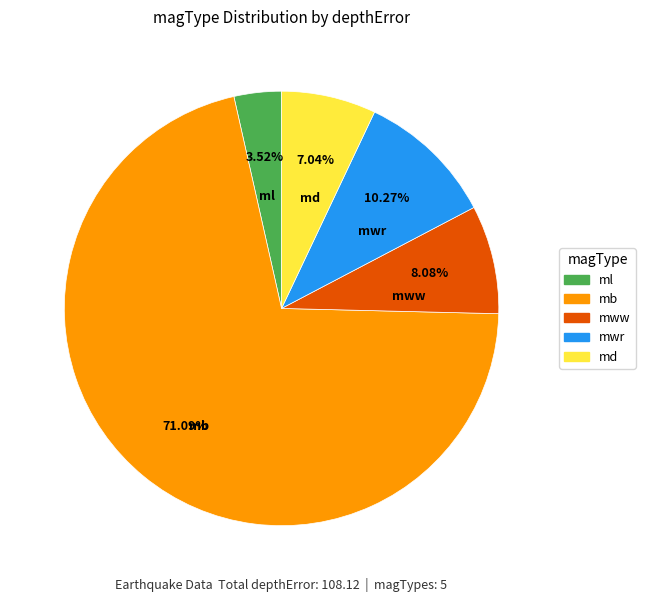

What is the ratio of the value at mwr to the value at mww?

1.3